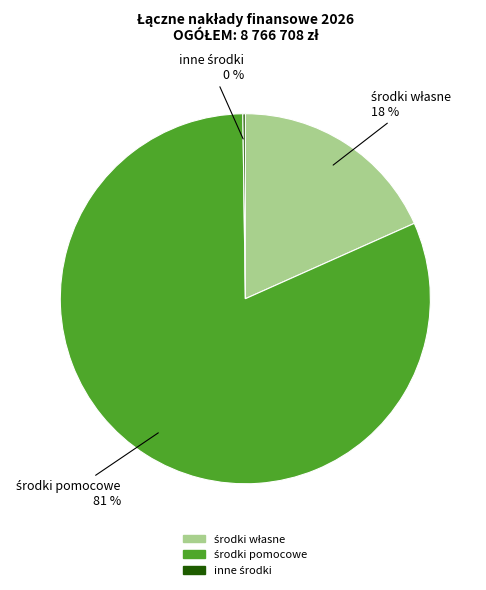

To the nearest percent, what is the average slice percentage?

33%